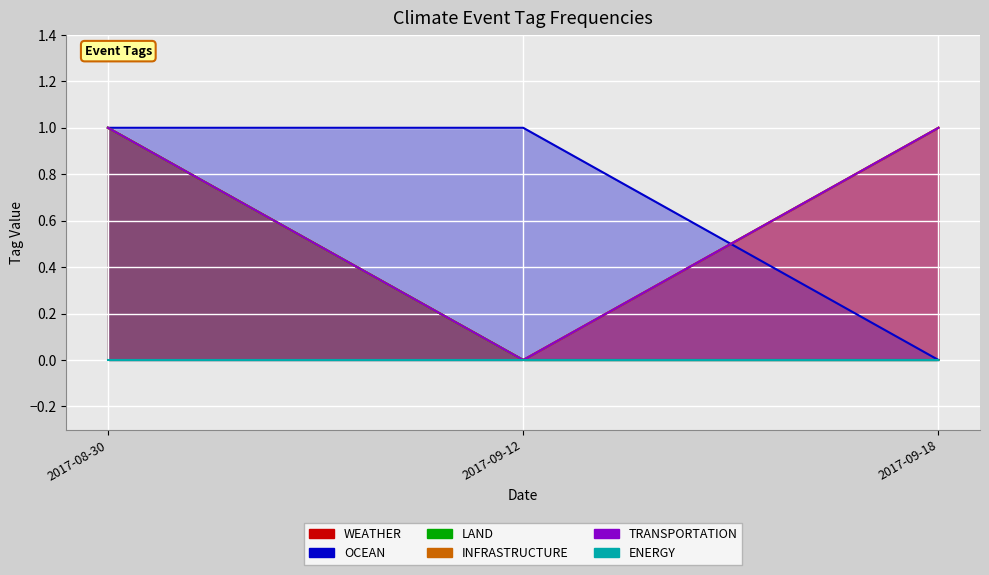

What is the sum of all OCEAN values?

2